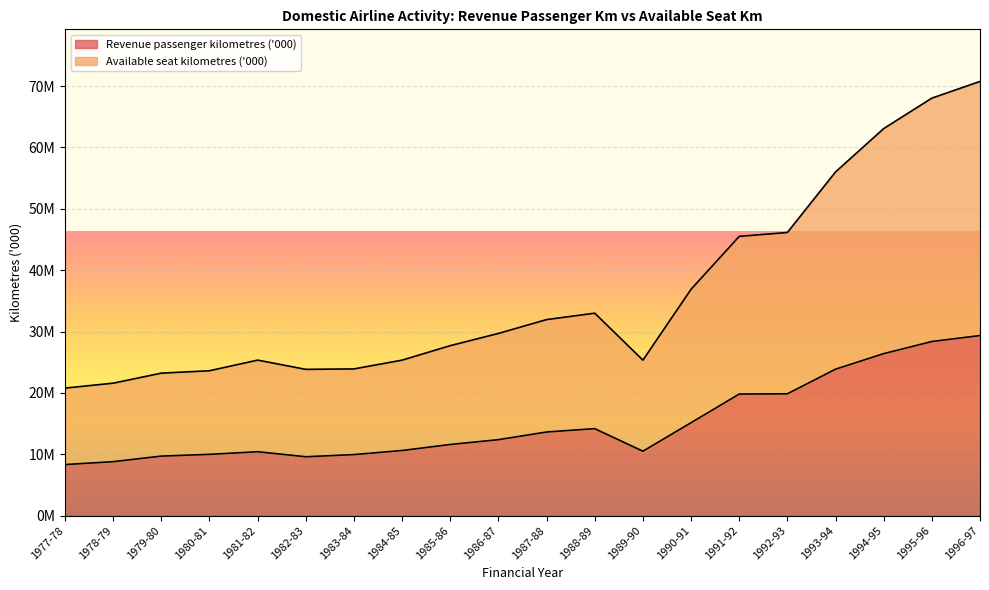

How many values in the Available seat kilometres ('000) series are below 29688840?

10